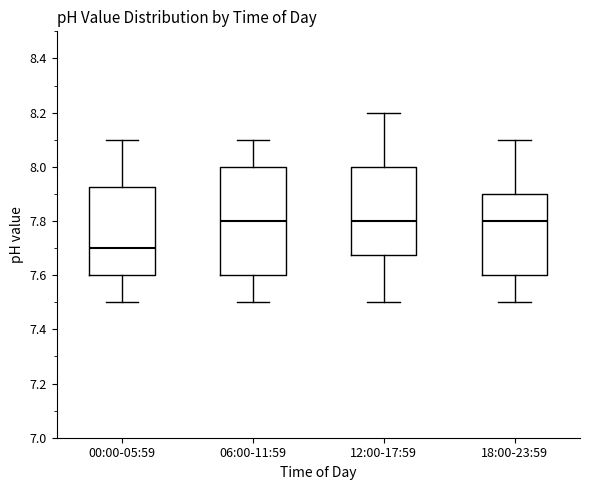

Which box's median line is the lowest?

00:00-05:59